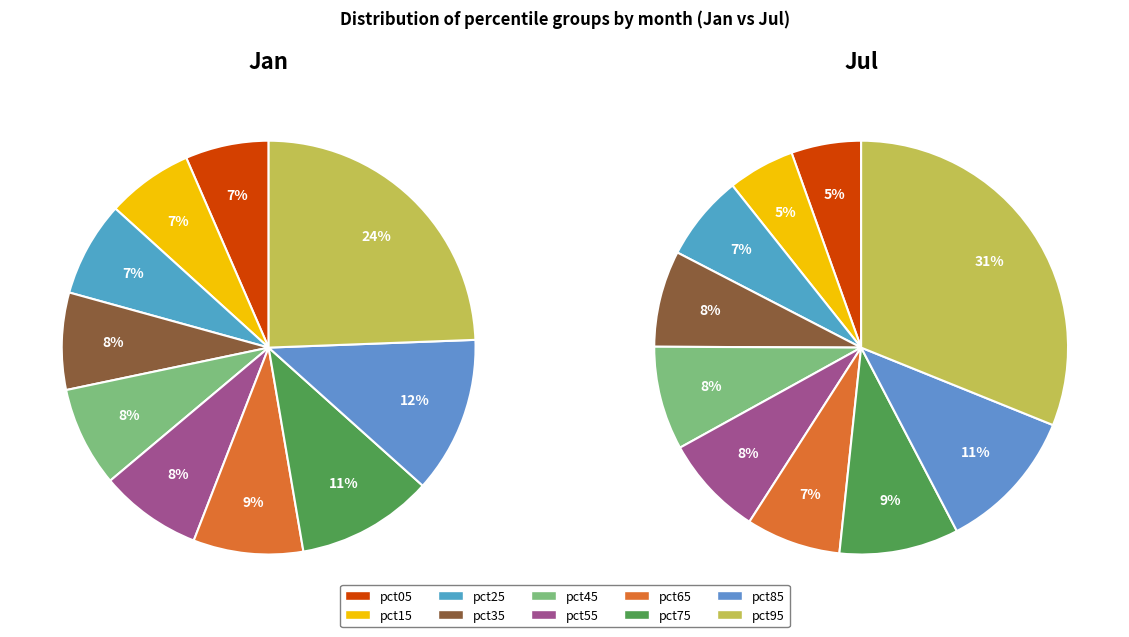

What percentage is the 2 slice, to the nearest percent?

7%